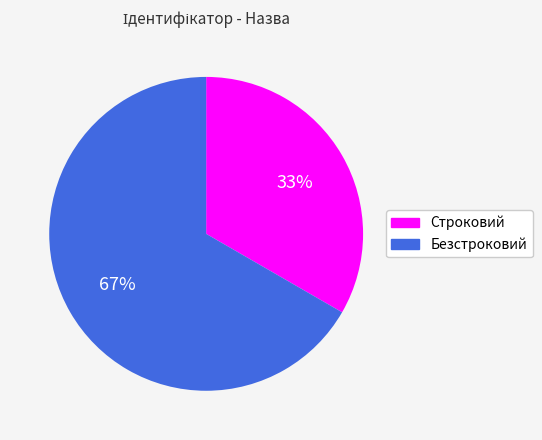

Count the number of slices in the pie.

2